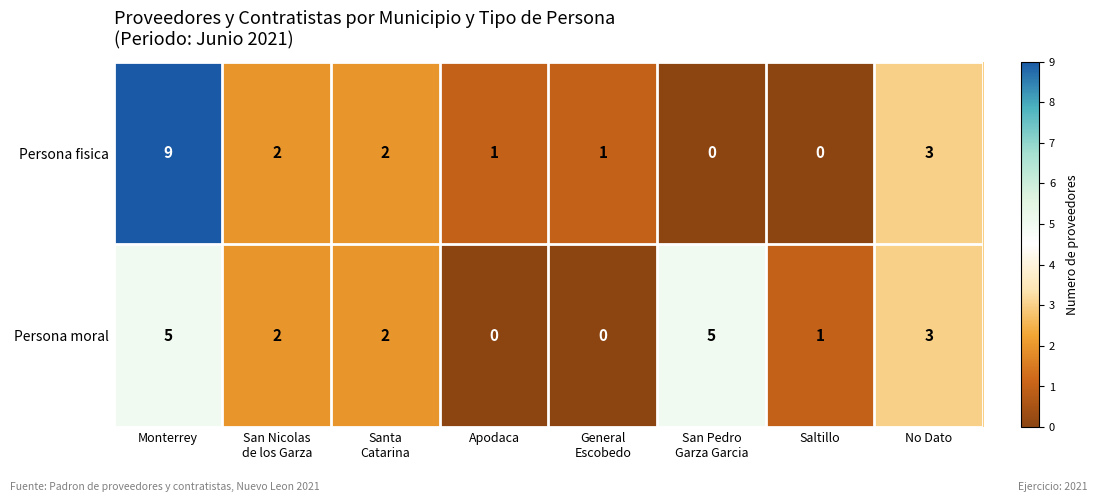

Count the Persona moral values in the range 1 to 5.

6